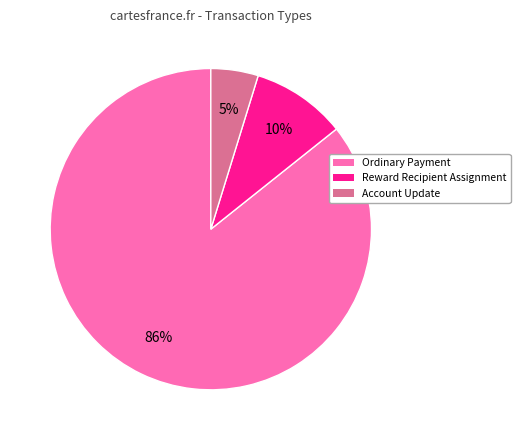

Between Ordinary Payment and Account Update, which is larger?

Ordinary Payment